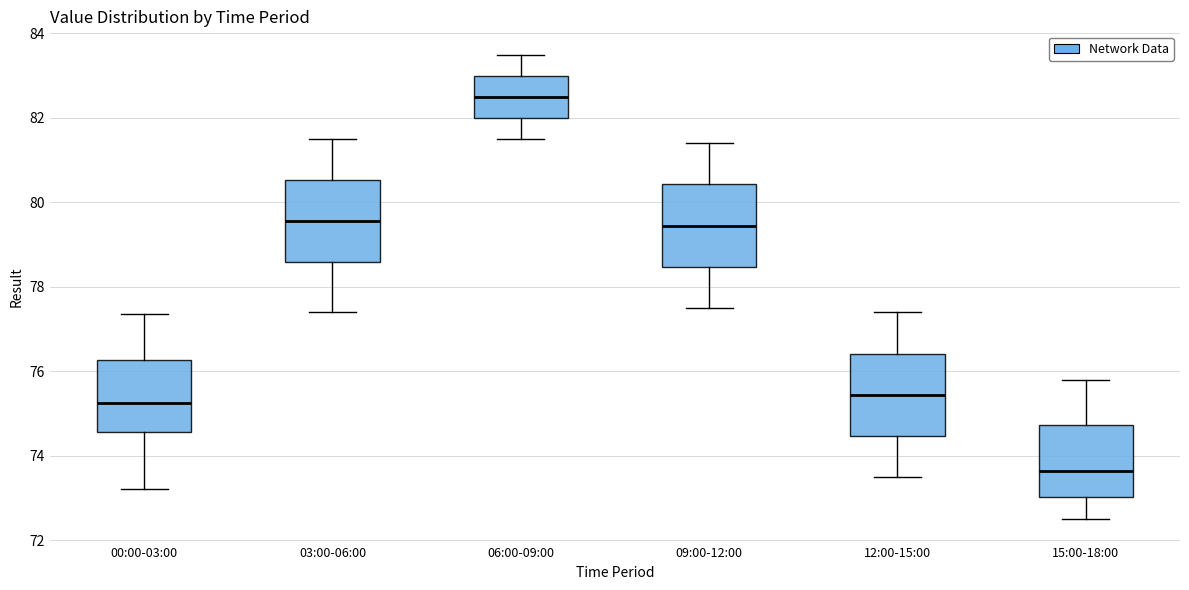

Which box has the highest median line?

06:00-09:00